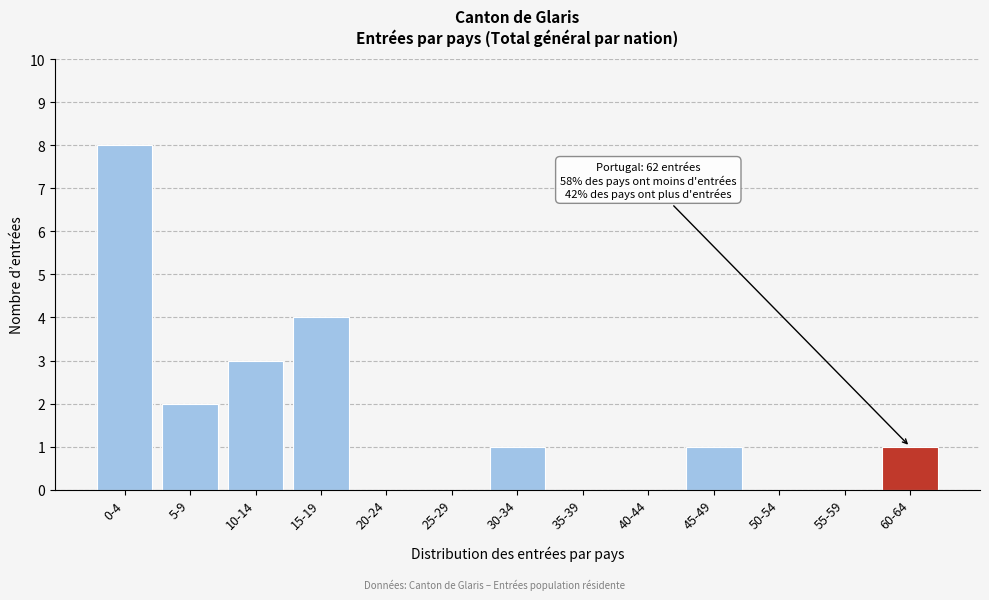

Reading left to right, what are all the values shown in this chart?

0-4=8	5-9=2	10-14=3	15-19=4	20-24=0	25-29=0	30-34=1	35-39=0	40-44=0	45-49=1	50-54=0	55-59=0	60-64=1